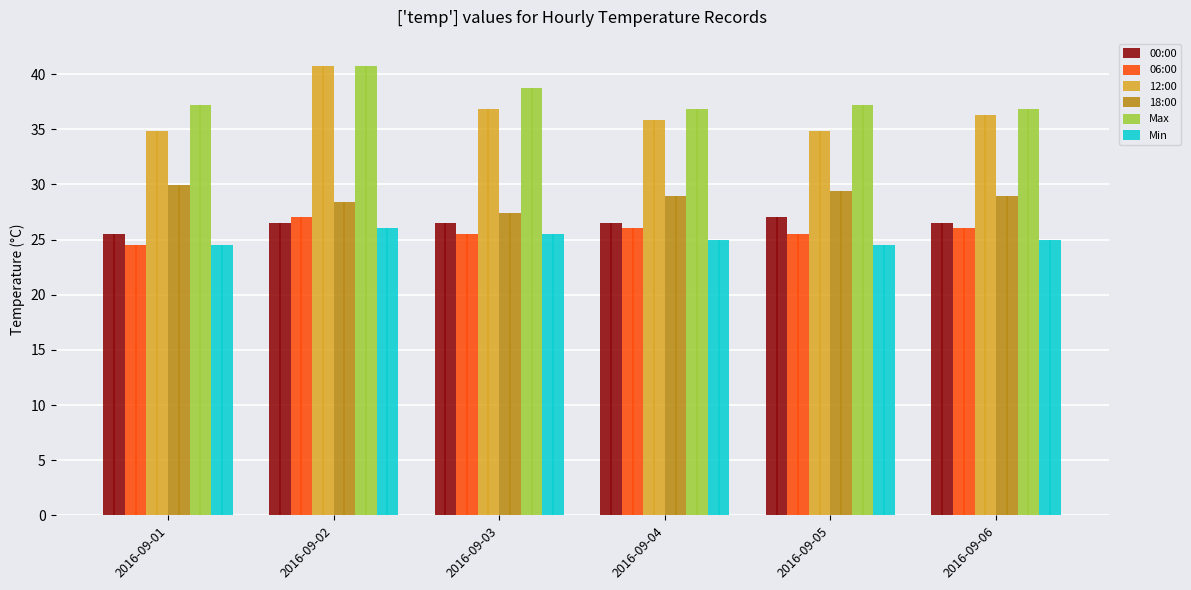

What is the difference between the highest and lowest values at 2016-09-05?

12.7